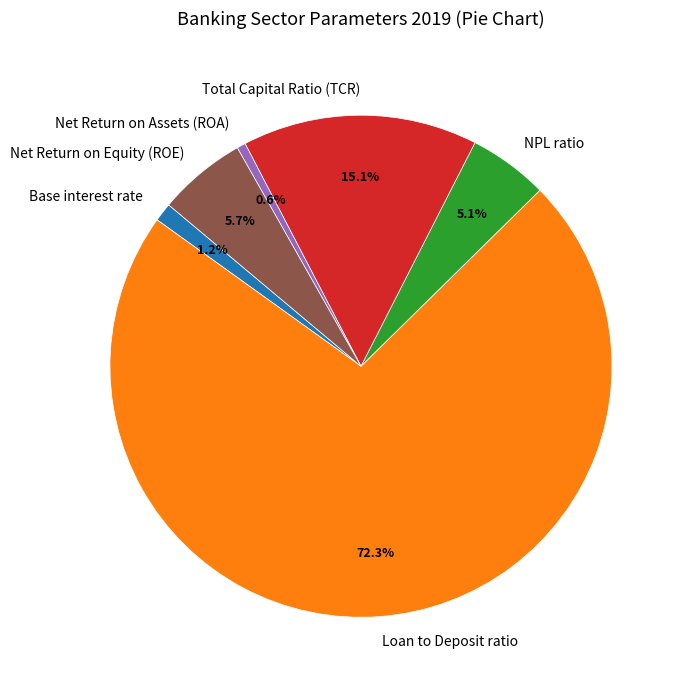

True or false: Net Return on Equity (ROE) accounts for 1% of the total.

False